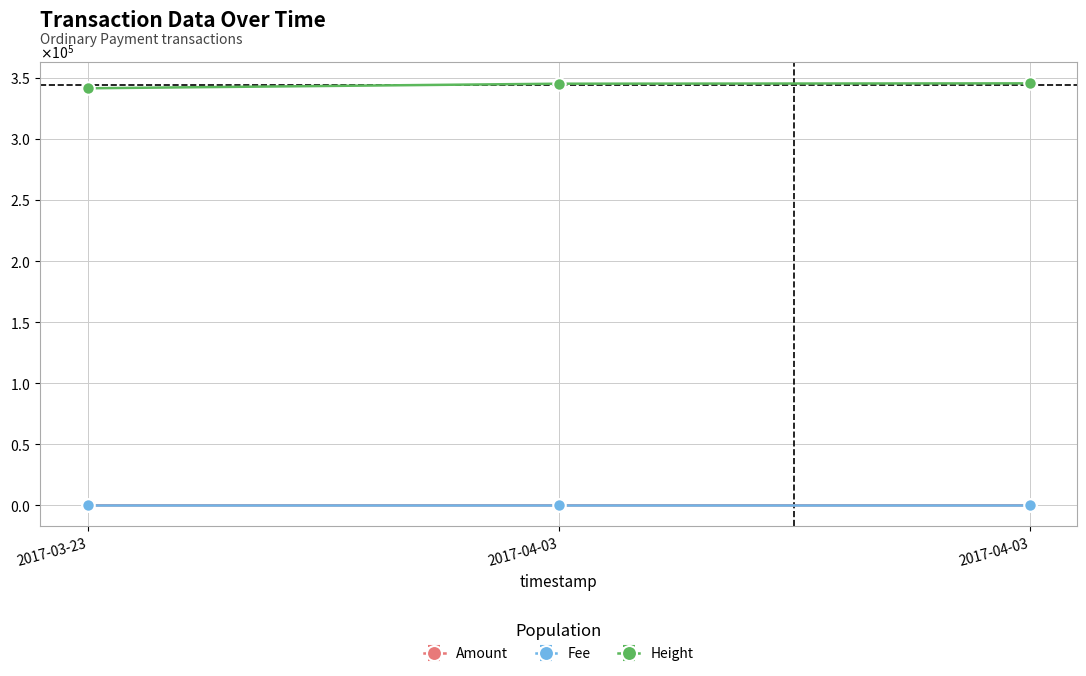

Which series has the largest range (max minus min)?

Height